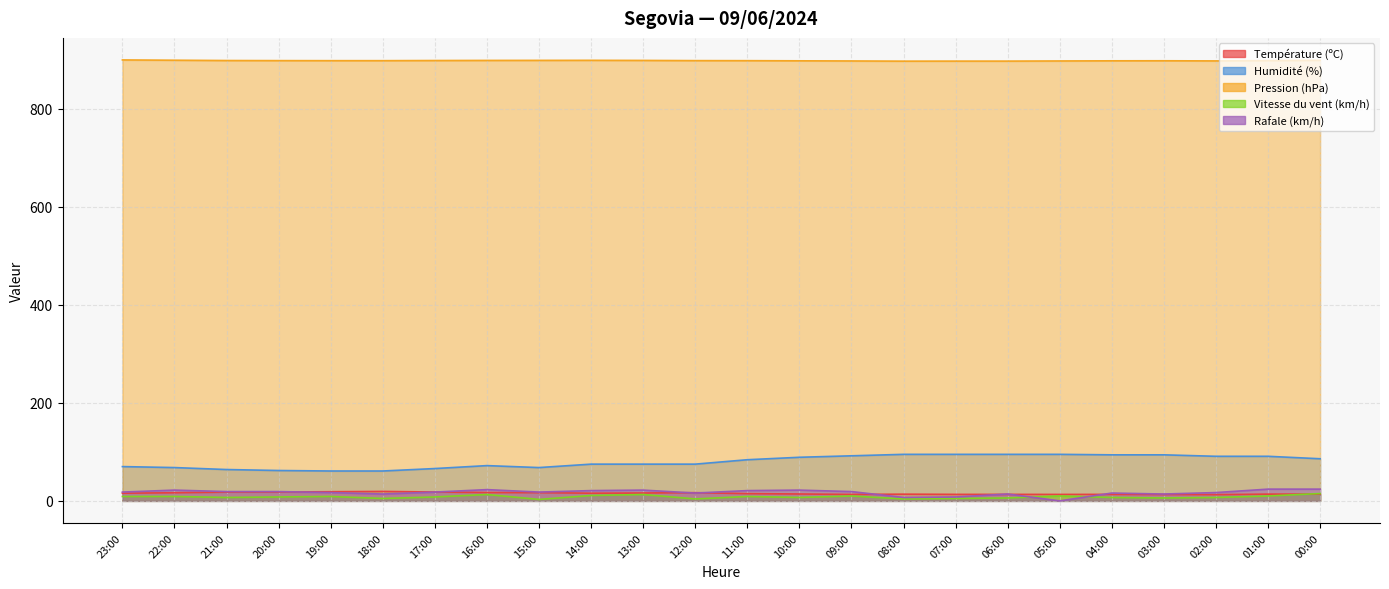

What is the minimum value for Pression (hPa)?

897.4